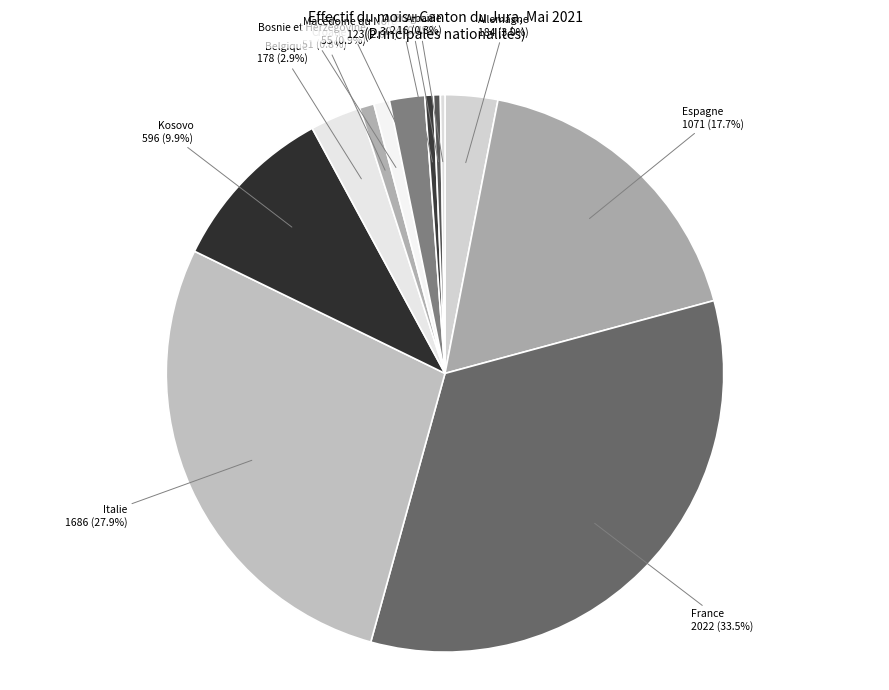

Do Kosovo and Italie together represent more than half of the pie?

No